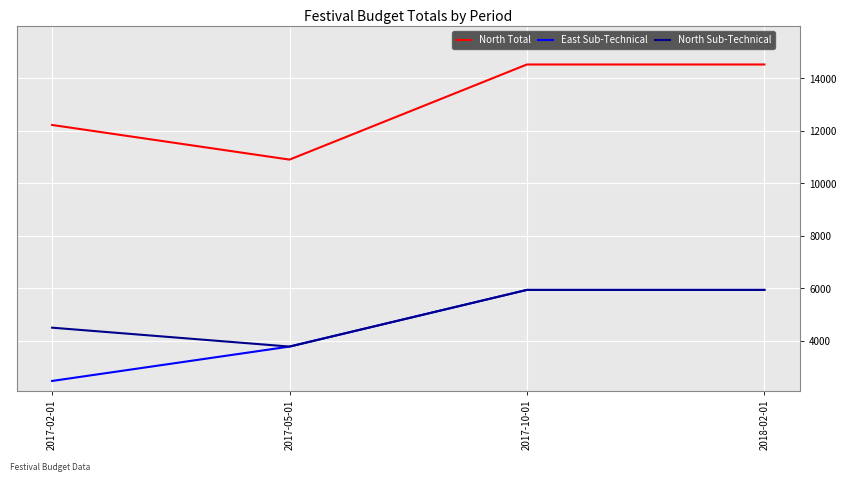

At which label is East Sub-Technical closest to 4205?

2017-05-01